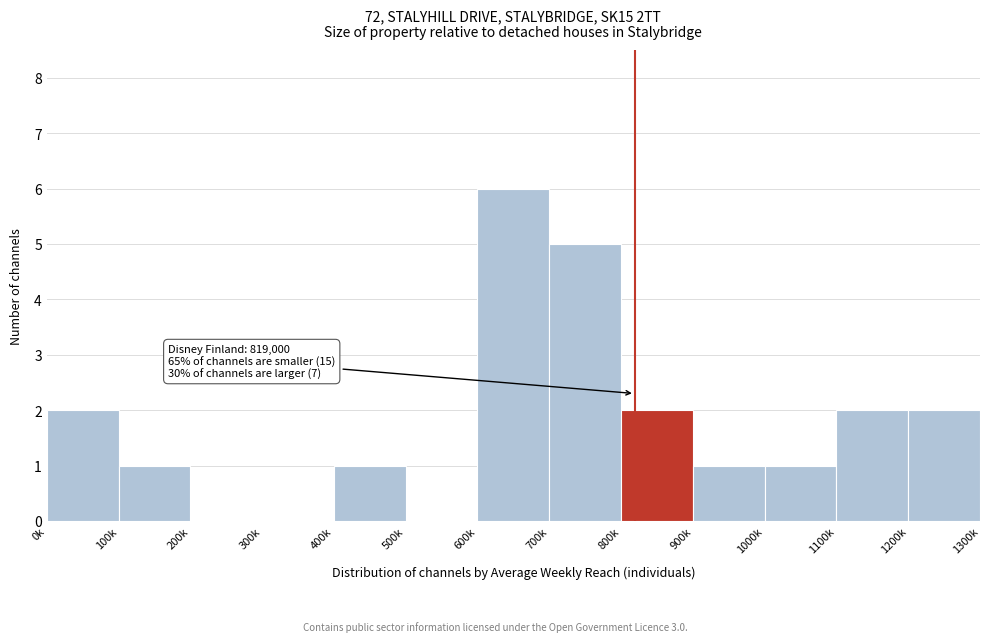

Reading right to left, extract all data points from this chart.

1200k=2	1100k=2	1000k=1	900k=1	800k=2	700k=5	600k=6	500k=0	400k=1	300k=0	200k=0	100k=1	0k=2